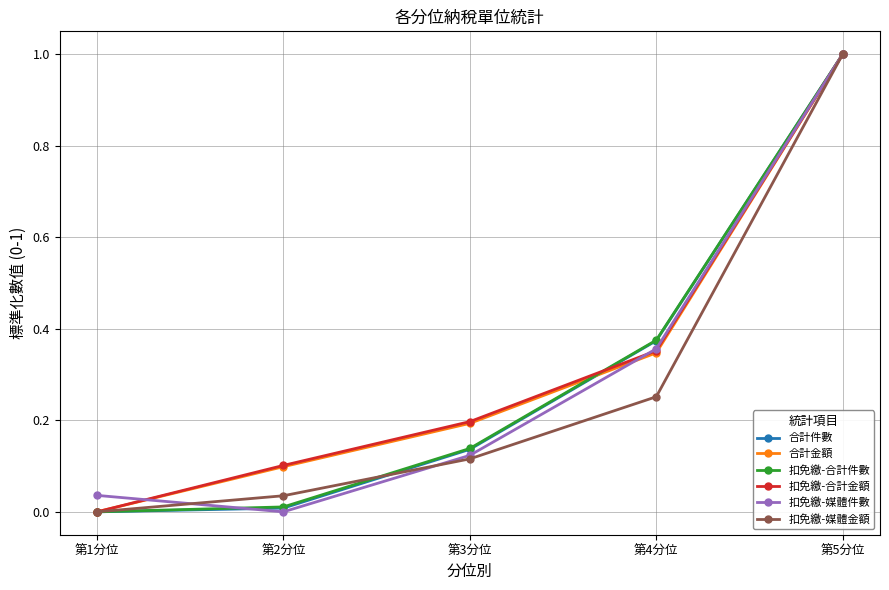

What is the greatest value displayed?

1.0